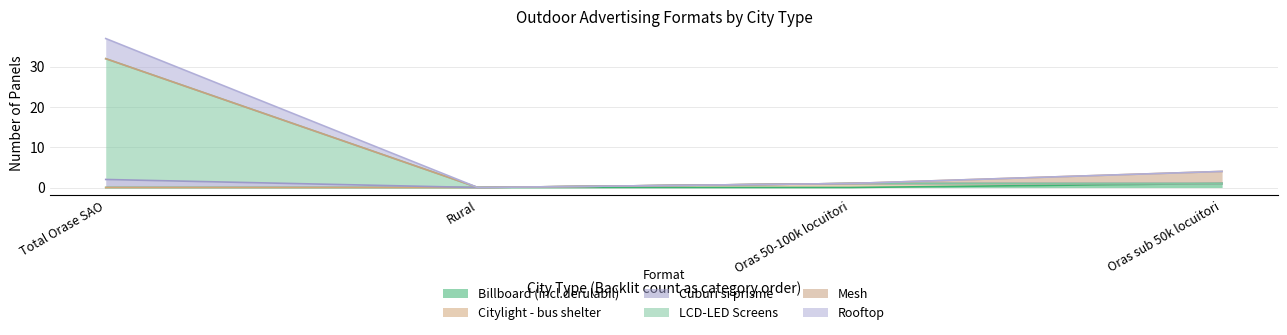

Rank the categories by Cuburi si prisme value from highest to lowest.

Total Orase SAO, Oras 50-100k locuitori, Oras sub 50k locuitori, Rural